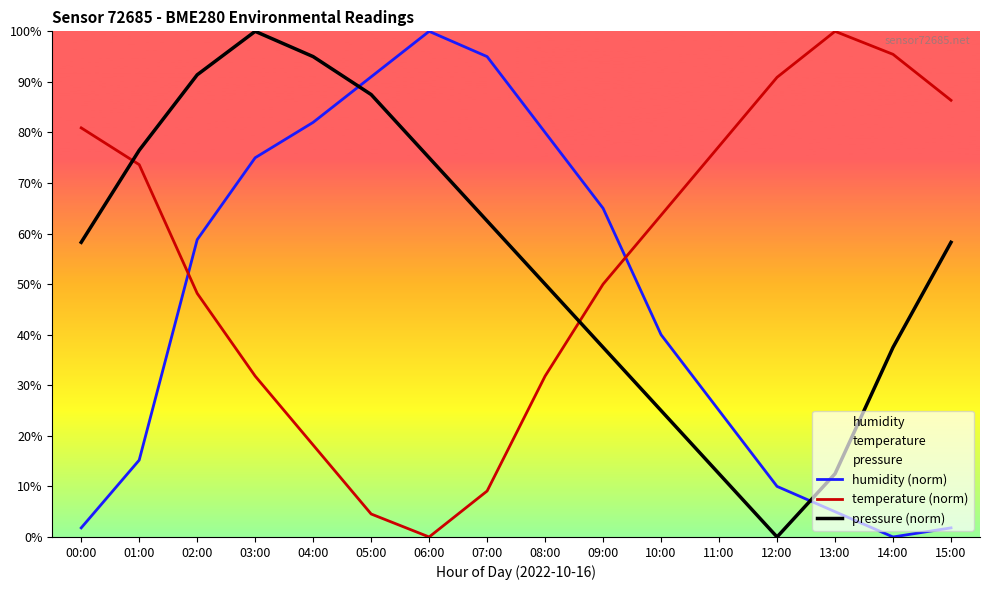

Where is pressure (norm) nearest to the value 50?

08:00